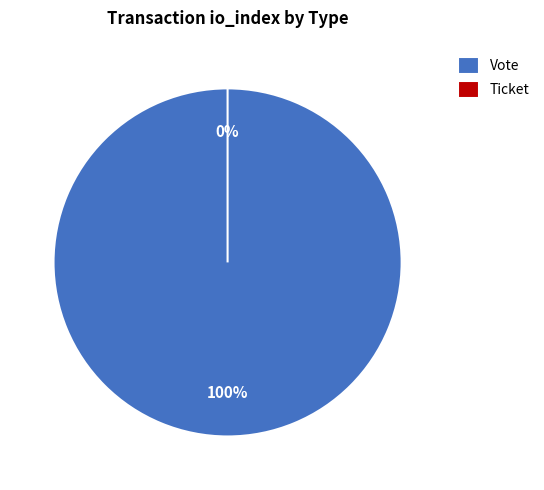

What is the smallest slice in the pie chart?

Ticket